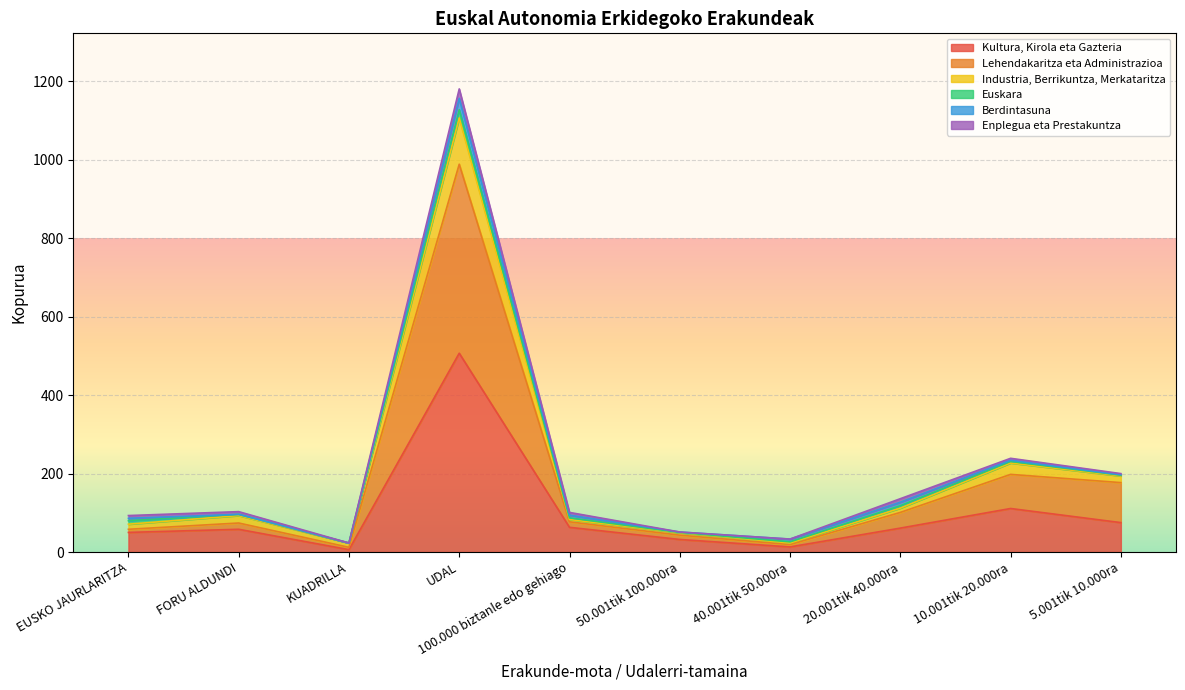

What is the maximum value for Kultura, Kirola eta Gazteria?

507